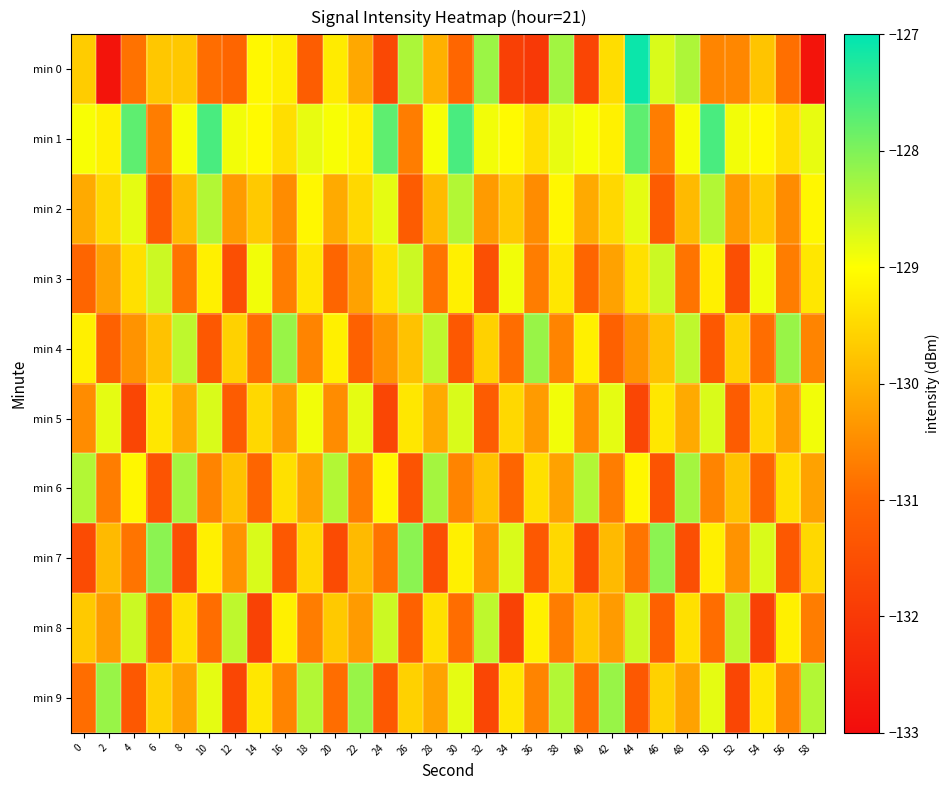

What is the maximum value shown in the chart?

-127.1